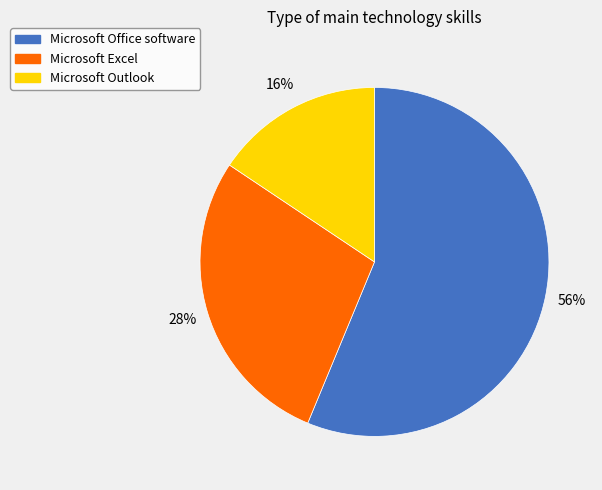

To the nearest percent, what portion does Microsoft Outlook represent?

16%